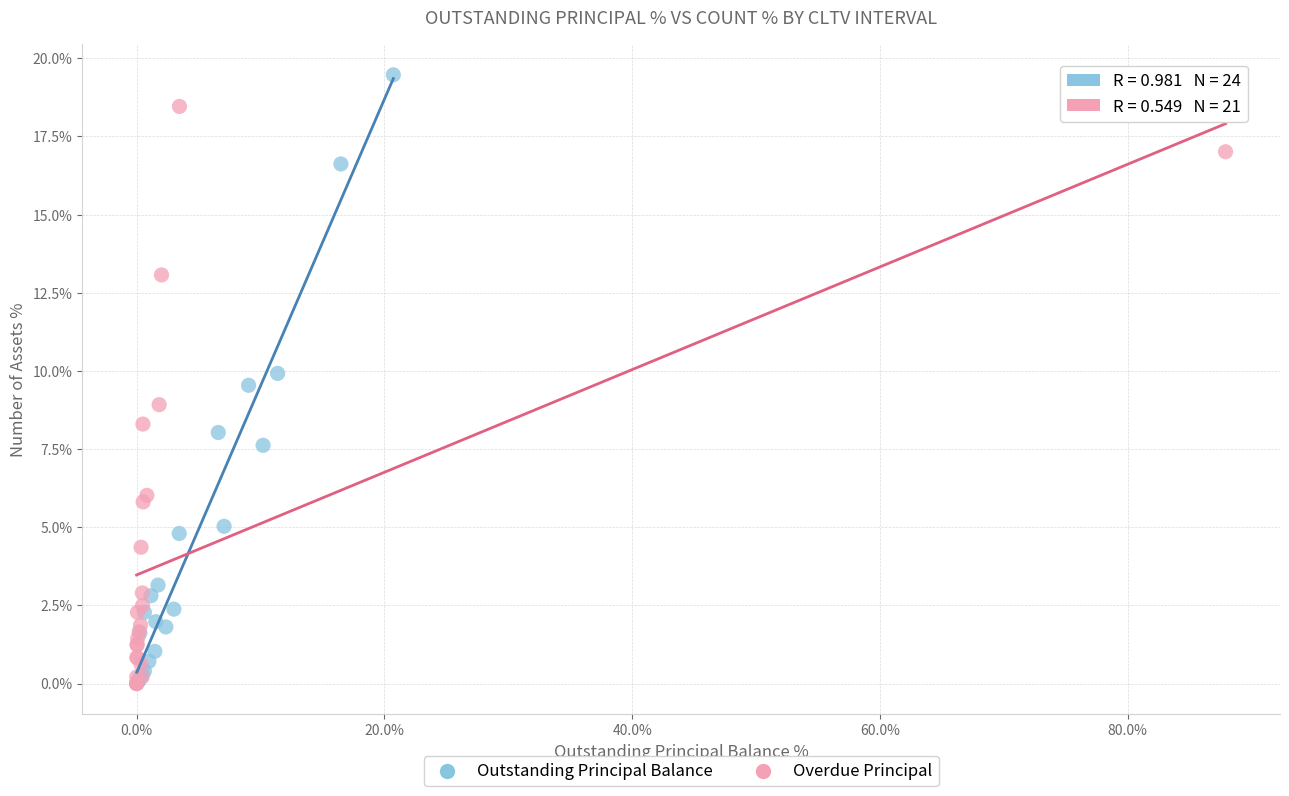

Which series contains the highest Y value?

Outstanding Principal Balance